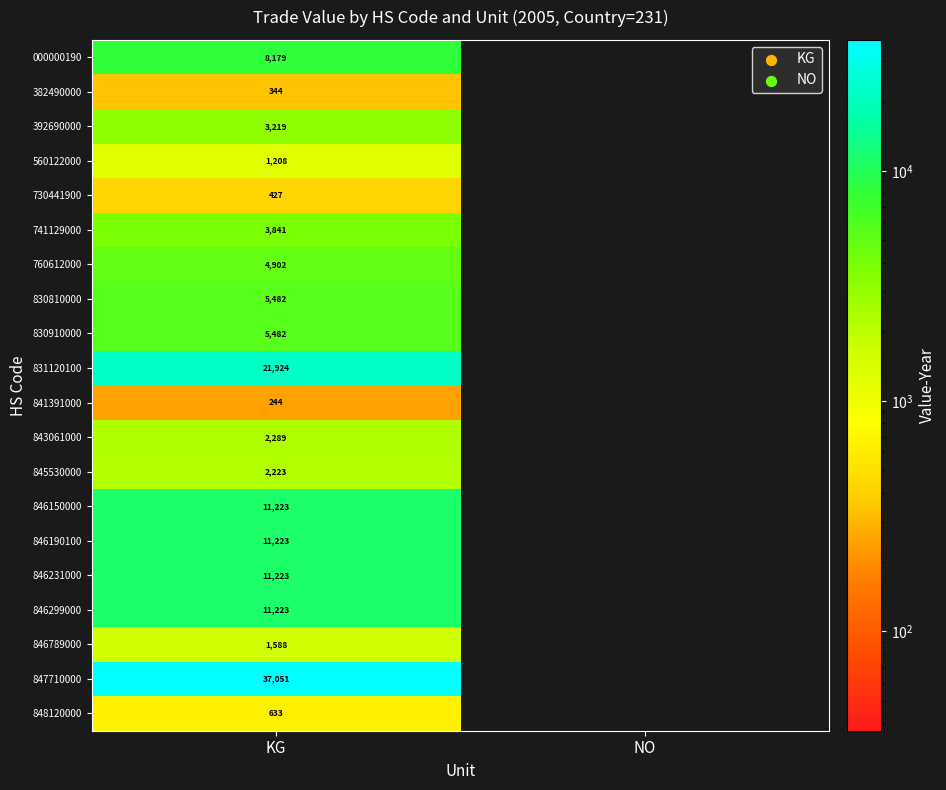

At which category does the chart reach its peak across all series?

KG